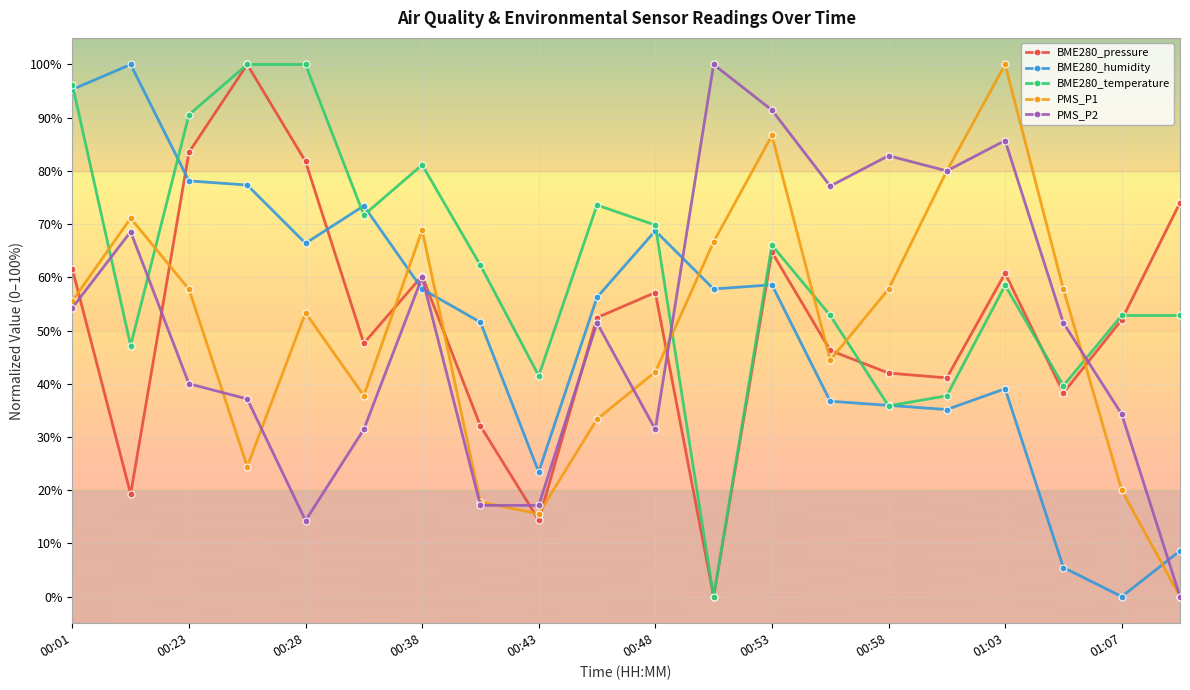

What is the sum of all BME280_humidity values?

1025.8